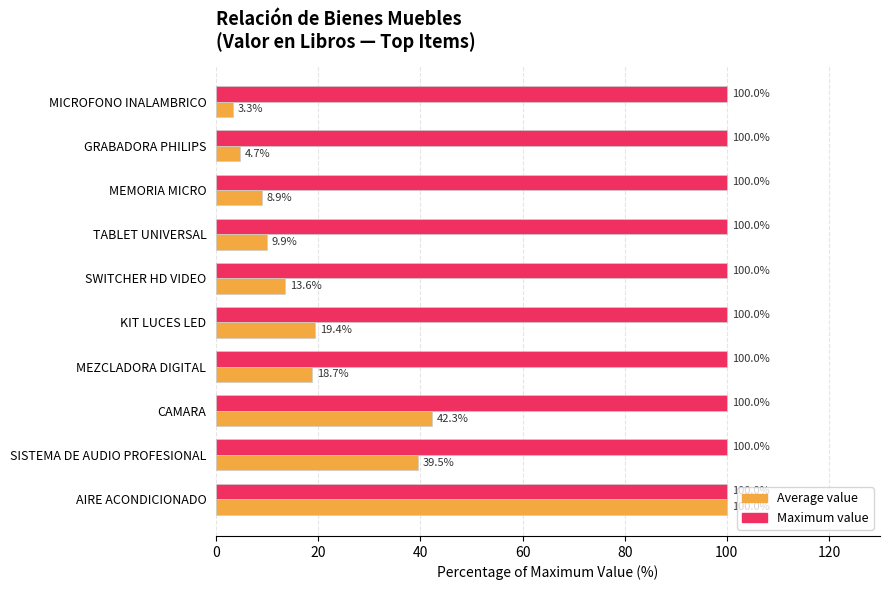

At which label does Average value reach its minimum?

MICROFONO INALAMBRICO